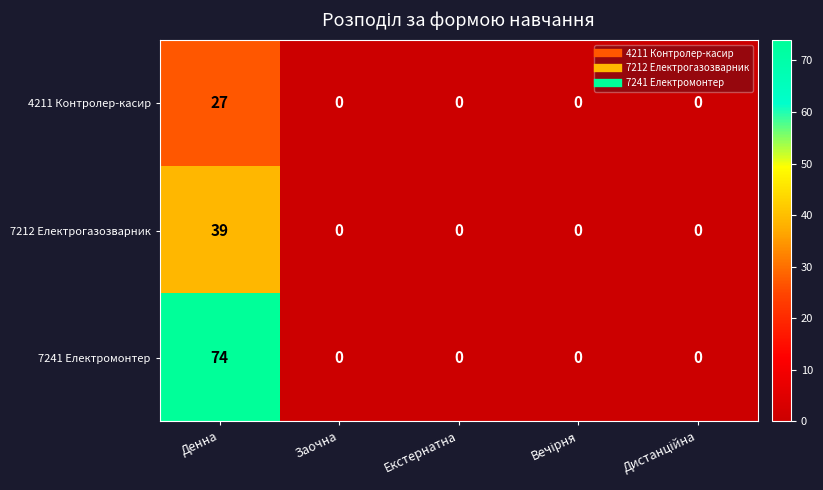

Reading right to left, transcribe all the data shown in this chart.

4211 Контролер-касир: 0	0	0	0	27
7212 Електрогазозварник: 0	0	0	0	39
7241 Електромонтер: 0	0	0	0	74